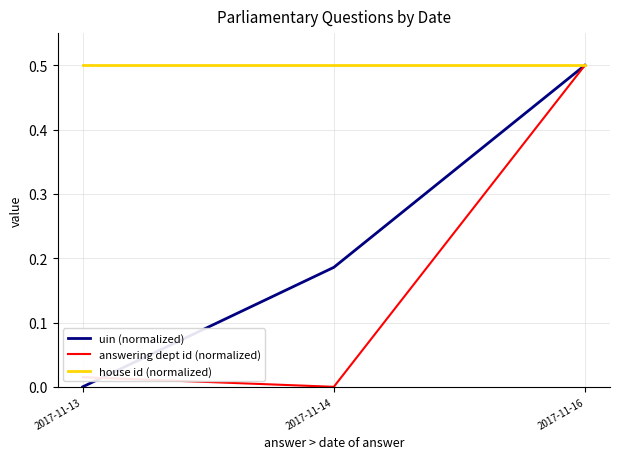

What is the approximate value of house id (normalized) at 2017-11-13?

0.5